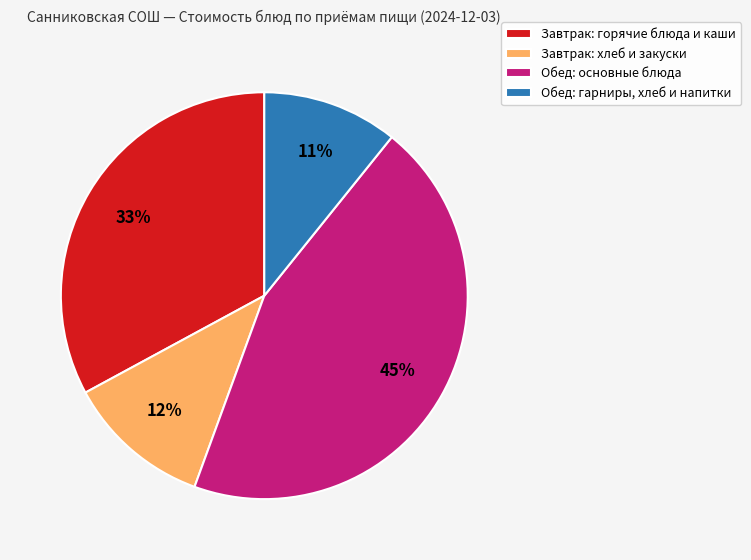

How many segments does this pie chart have?

4